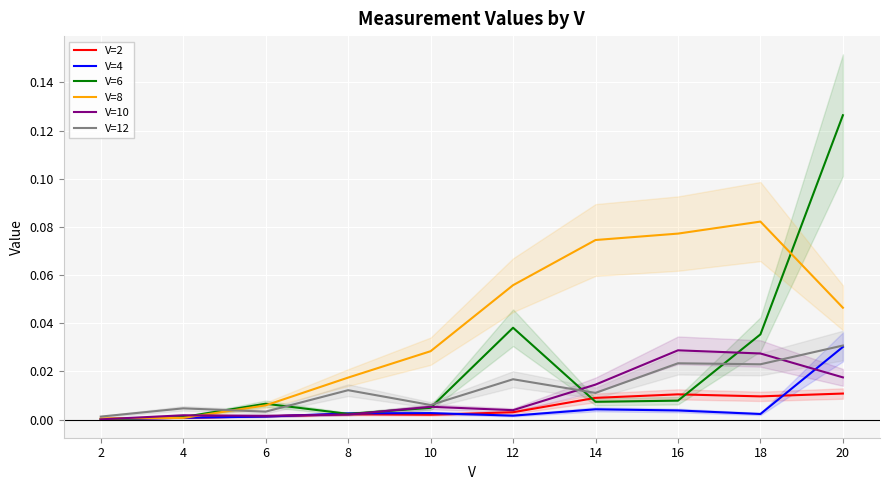

Is the value of V=10 at 18 greater than the value of V=8 at 8?

Yes